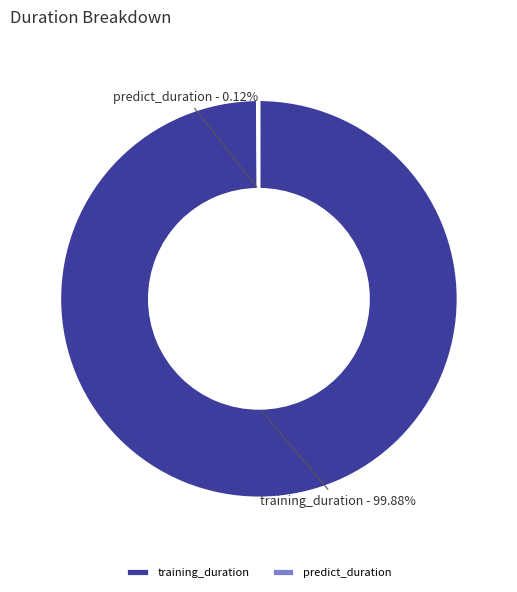

Which slice represents more than half of the pie?

training_duration